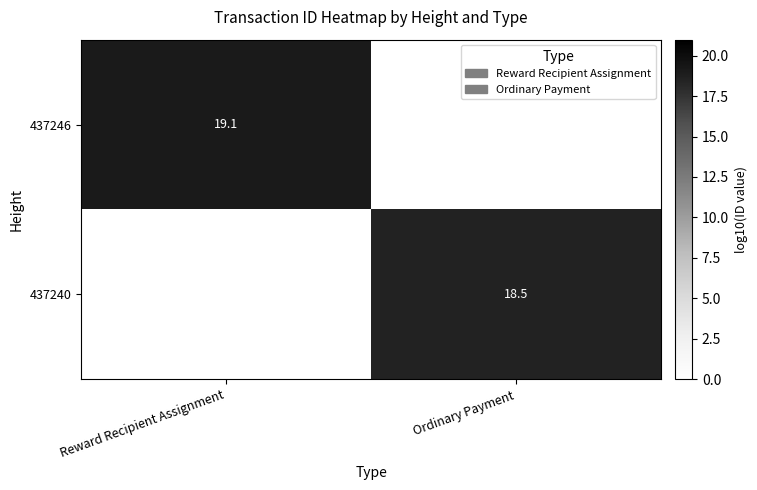

Is the value of 437240 at Ordinary Payment greater than the value of 437246 at Reward Recipient Assignment?

No